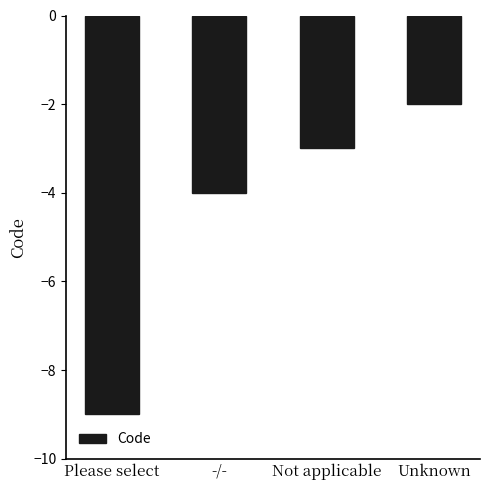

At which category does the chart reach its peak across all series?

Unknown